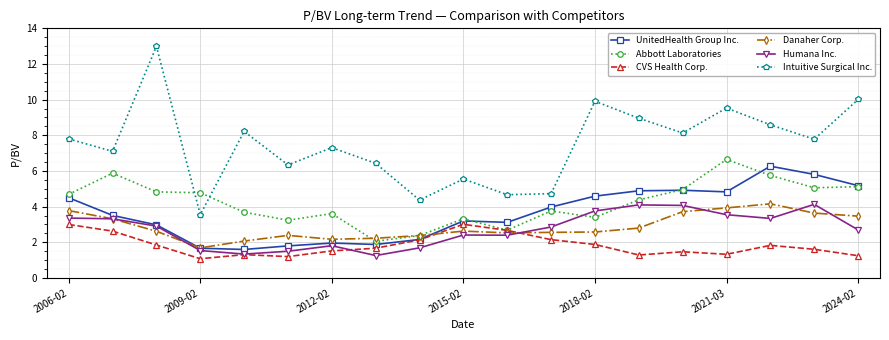

True or false: Intuitive Surgical Inc. has more than 1 interior local peaks.

True